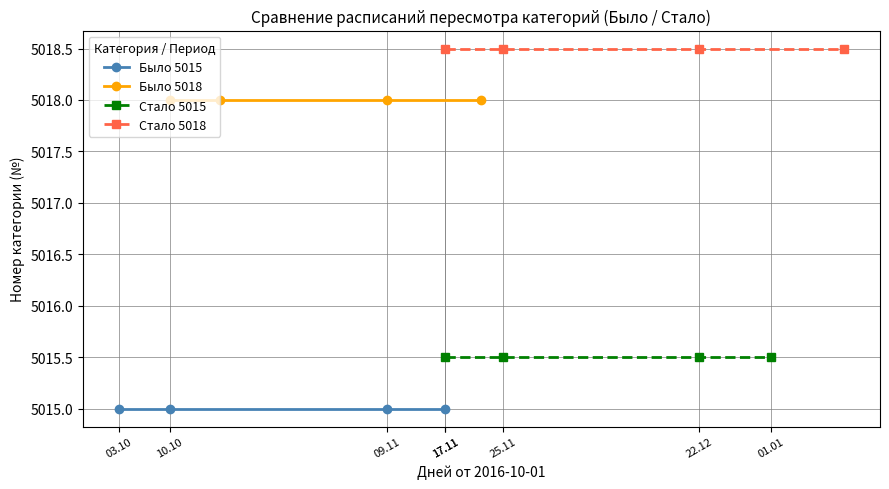

What is the maximum value for Было 5018?

5018.0